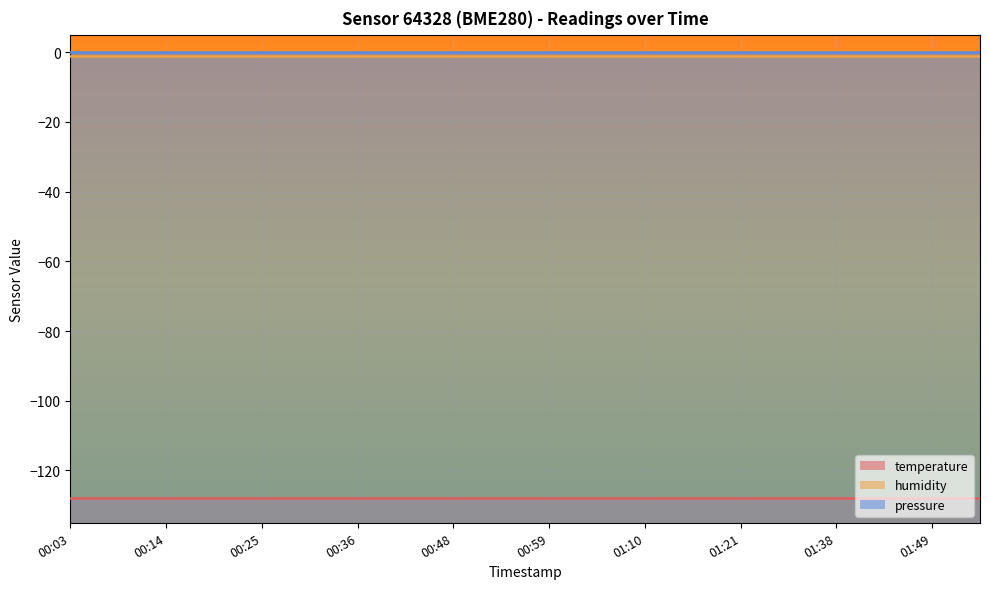

Reading left to right, extract all data points from this chart.

temperature: 00:03=-128.0	00:09=-128.0	00:14=-128.0	00:20=-128.0	00:25=-128.0	00:31=-128.0	00:36=-128.0	00:42=-128.0	00:48=-128.0	00:53=-128.0	00:59=-128.0	01:04=-128.0	01:10=-128.0	01:15=-128.0	01:21=-128.0	01:32=-128.0	01:38=-128.0	01:43=-128.0	01:49=-128.0	01:54=-128.0
humidity: 00:03=-1.0	00:09=-1.0	00:14=-1.0	00:20=-1.0	00:25=-1.0	00:31=-1.0	00:36=-1.0	00:42=-1.0	00:48=-1.0	00:53=-1.0	00:59=-1.0	01:04=-1.0	01:10=-1.0	01:15=-1.0	01:21=-1.0	01:32=-1.0	01:38=-1.0	01:43=-1.0	01:49=-1.0	01:54=-1.0
pressure: 00:03=-0.0	00:09=-0.0	00:14=-0.0	00:20=-0.0	00:25=-0.0	00:31=-0.0	00:36=-0.0	00:42=-0.0	00:48=-0.0	00:53=-0.0	00:59=-0.0	01:04=-0.0	01:10=-0.0	01:15=-0.0	01:21=-0.0	01:32=-0.0	01:38=-0.0	01:43=-0.0	01:49=-0.0	01:54=-0.0